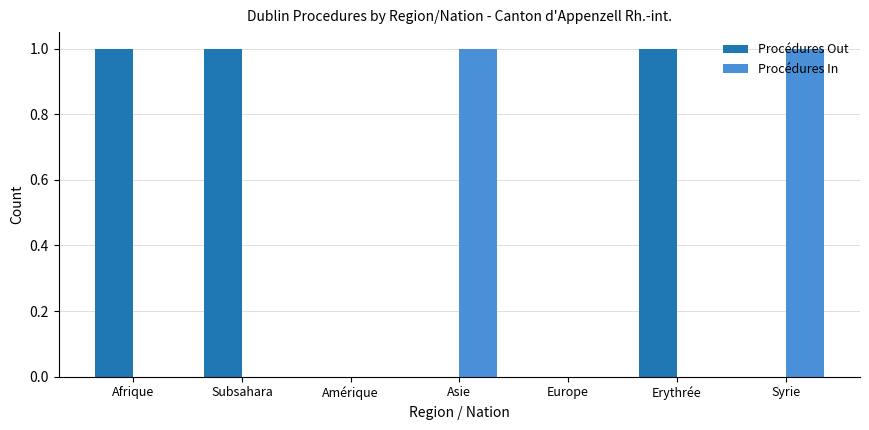

How many groups of bars are there?

7